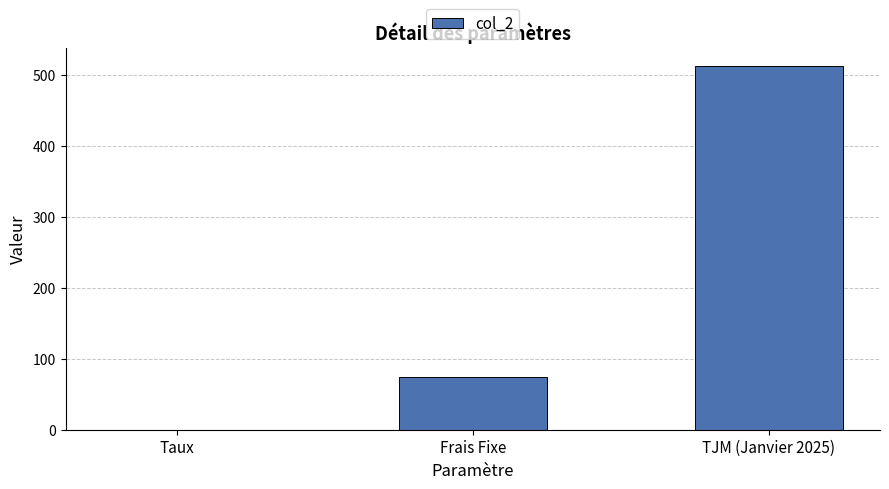

Reading right to left, list all the values displayed in this chart.

TJM (Janvier 2025)=513.0	Frais Fixe=75.0	Taux=0.1